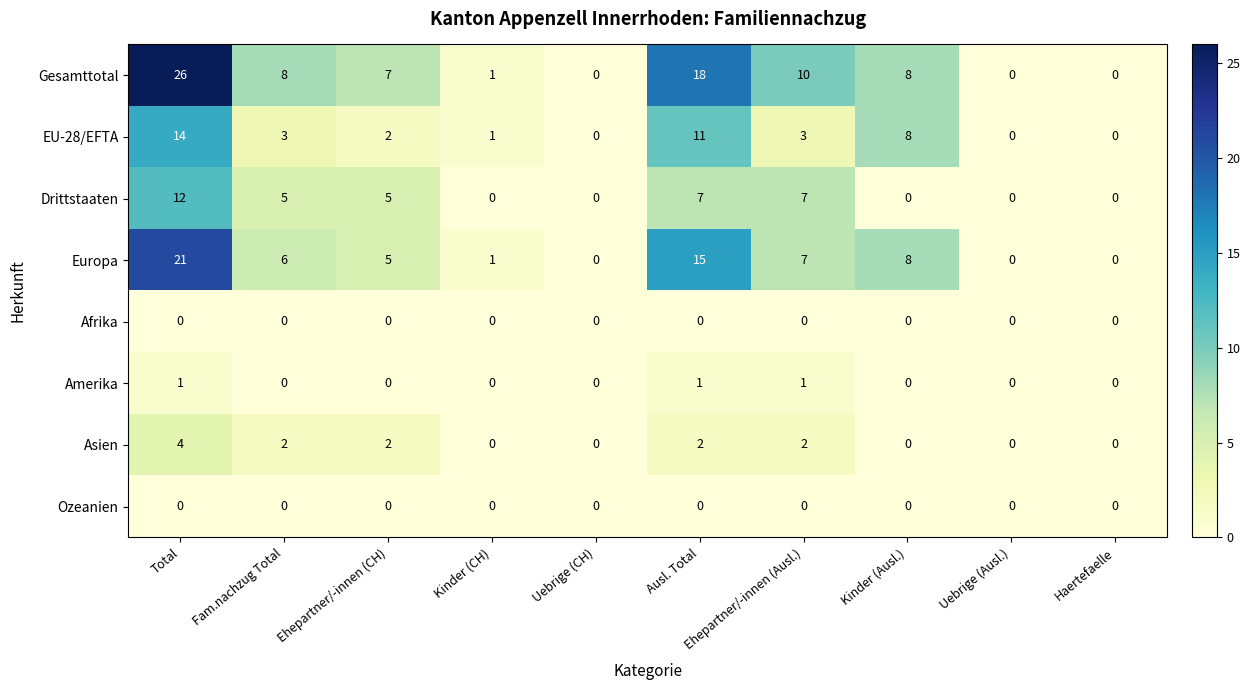

How many categories are shown in the chart?

10